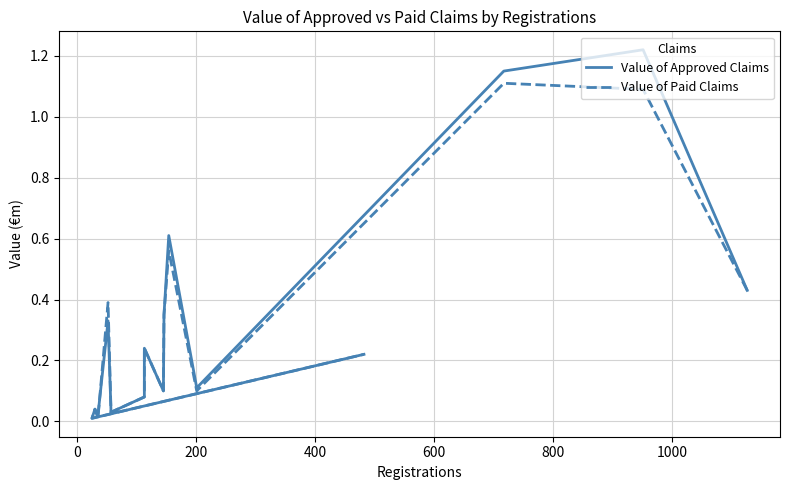

Reading left to right, transcribe all the data shown in this chart.

Value of Approved Claims: 0.4	1.2	1.1	0.1	0.6	0.3	0.1	0.2	0.1	0.0	0.3	0.0	0.0	0.0	0.2
Value of Paid Claims: 0.4	1.1	1.1	0.1	0.6	0.3	0.1	0.2	0.1	0.0	0.4	0.0	0.0	0.0	0.2